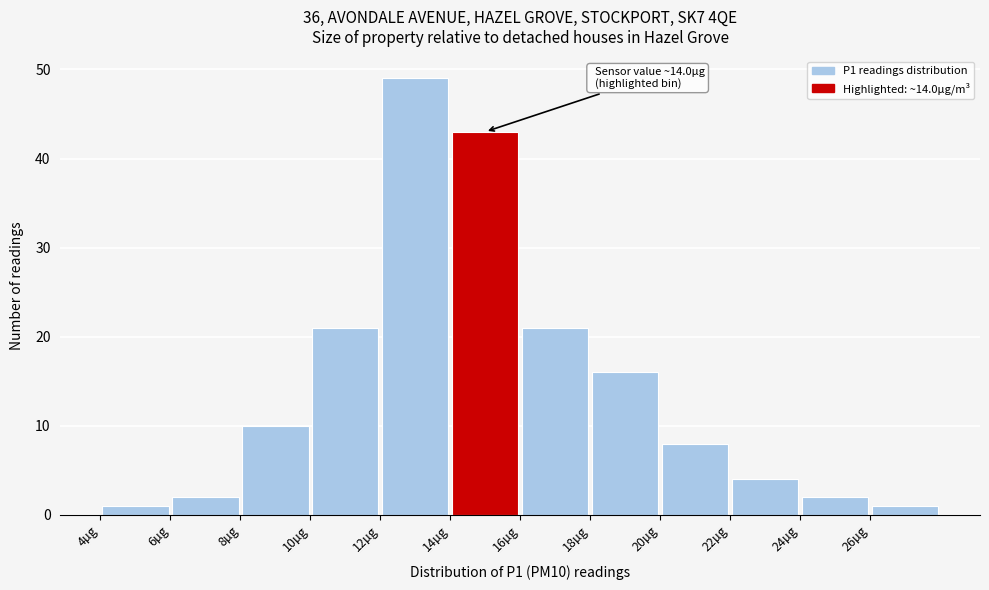

Which range on the x-axis has the tallest bar?

12 to 14